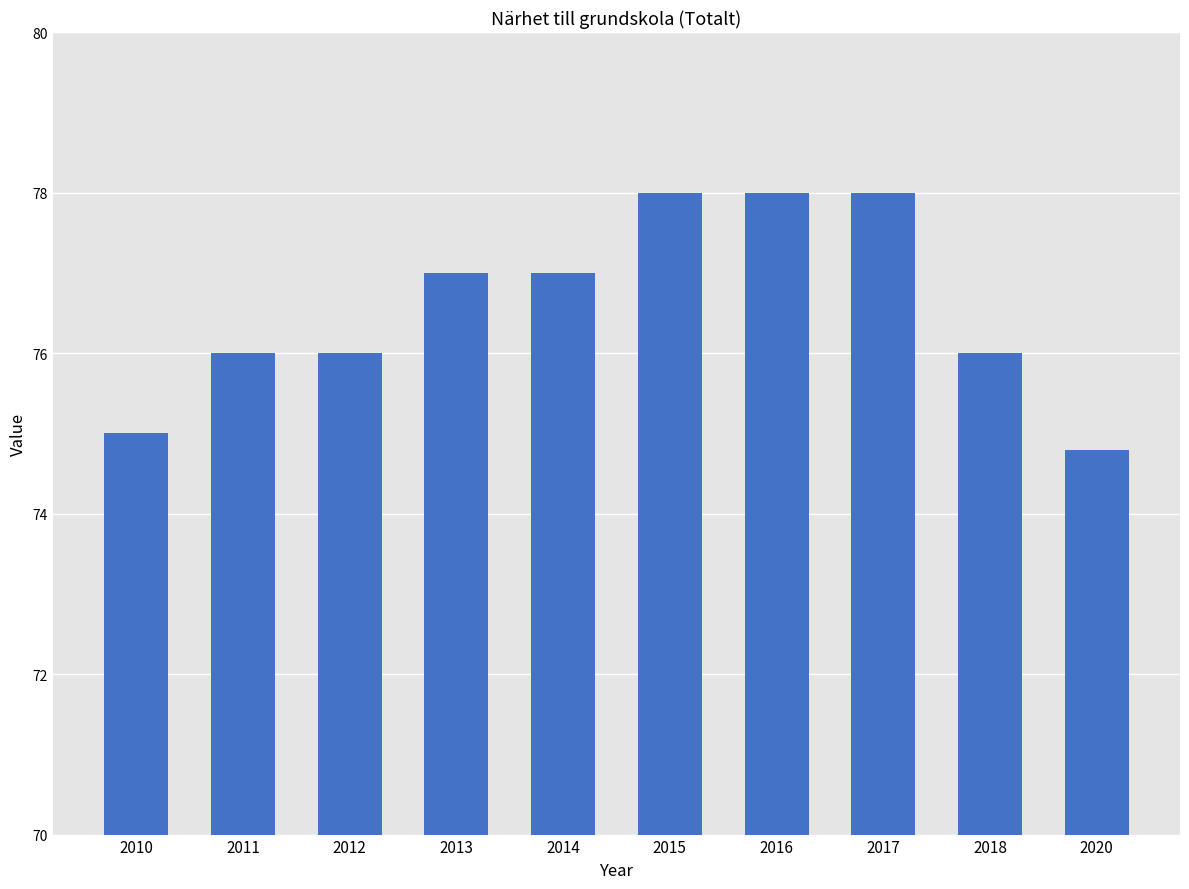

True or false: the data shows 78.0 at 2017.

True